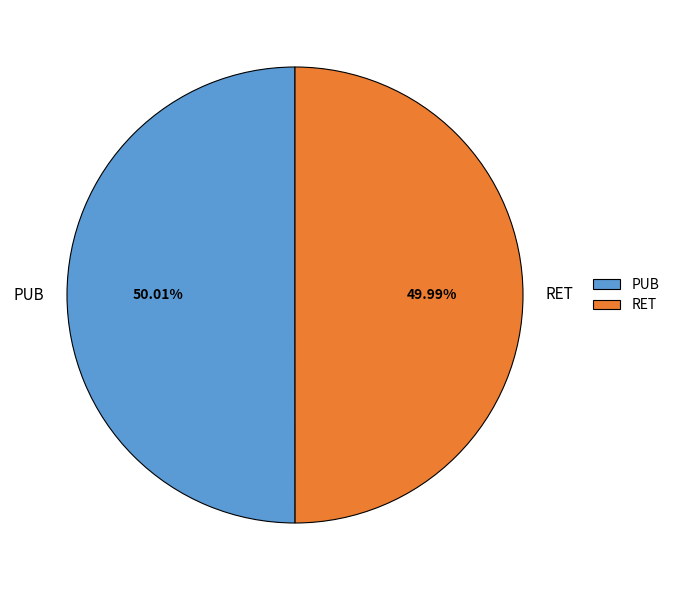

To the nearest percent, what portion does PUB represent?

50%